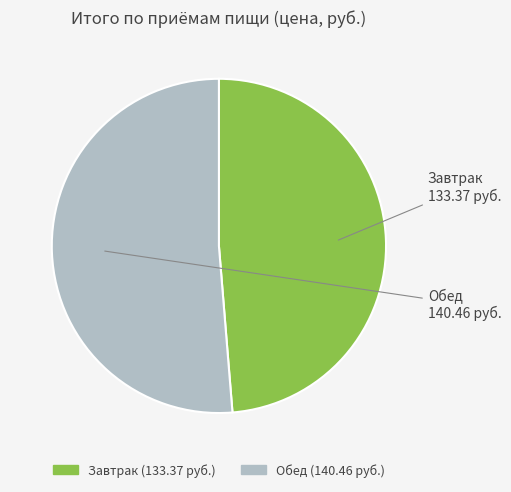

The Обед slice represents 62% of the pie. True or false?

False